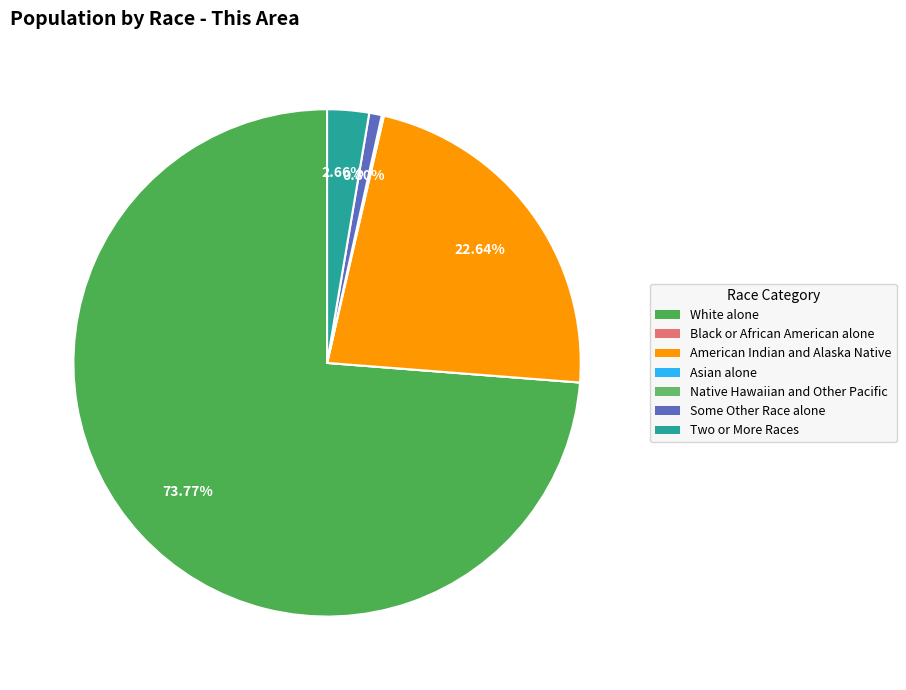

Rank the categories by value from lowest to highest.

Black or African American alone, Native Hawaiian and Other Pacific, Asian alone, Some Other Race alone, Two or More Races, American Indian and Alaska Native, White alone